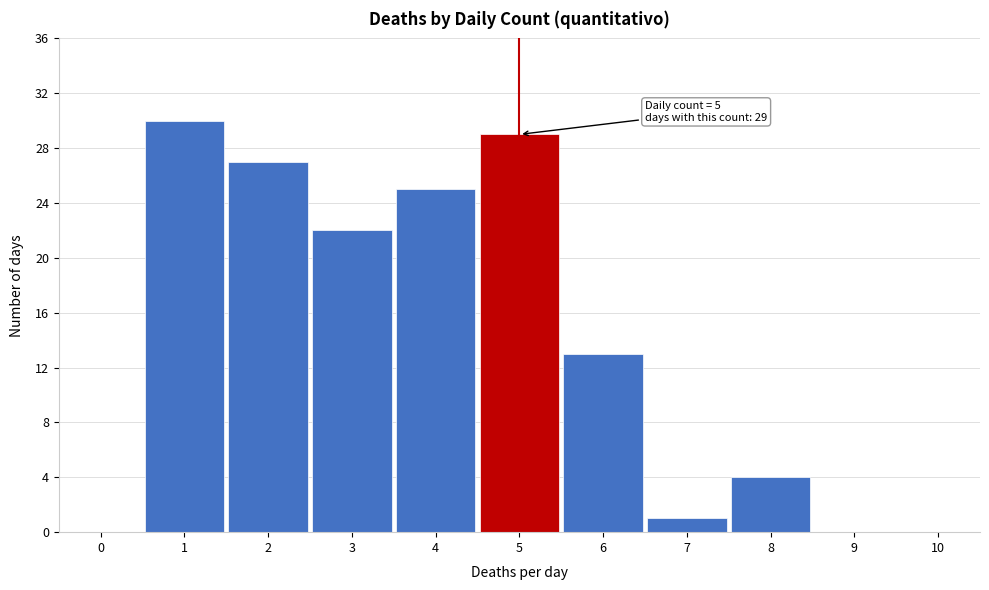

Which range on the x-axis has the tallest bar?

0.5 to 1.5